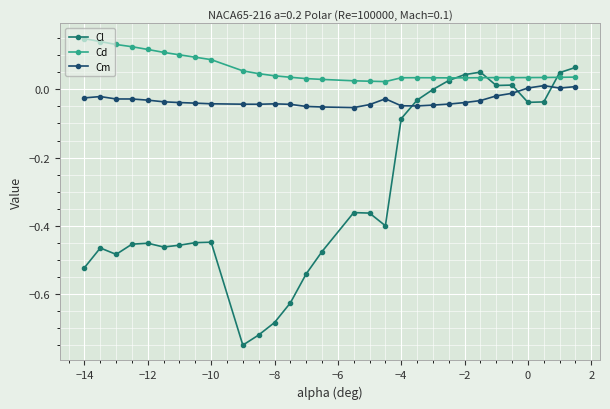

True or false: Cm has more than 2 points higher than both neighbors.

True